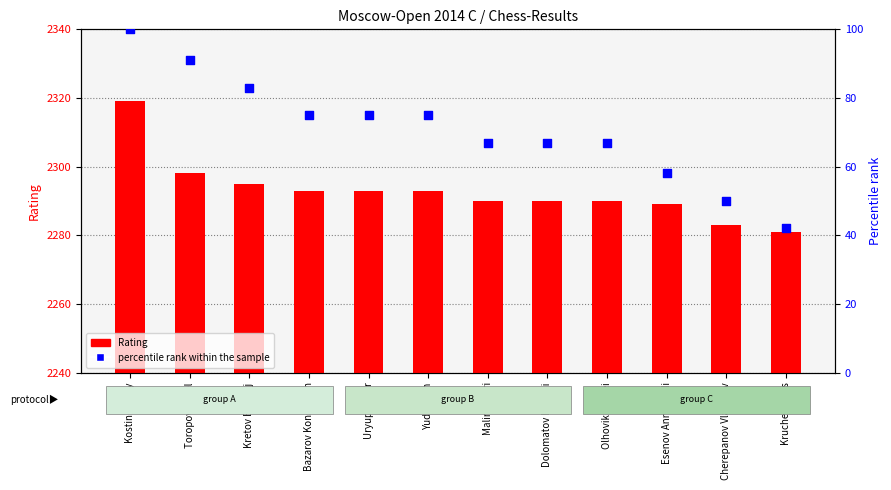

Which series contains the highest Y value?

Rating